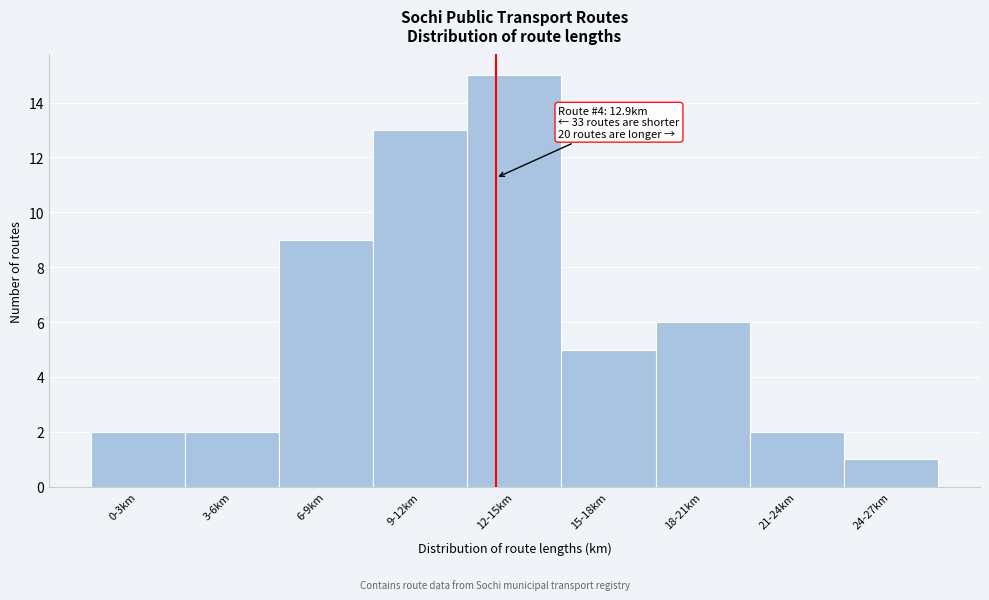

Reading left to right, list all the values displayed in this chart.

0-3km=2	3-6km=2	6-9km=9	9-12km=13	12-15km=15	15-18km=5	18-21km=6	21-24km=2	24-27km=1